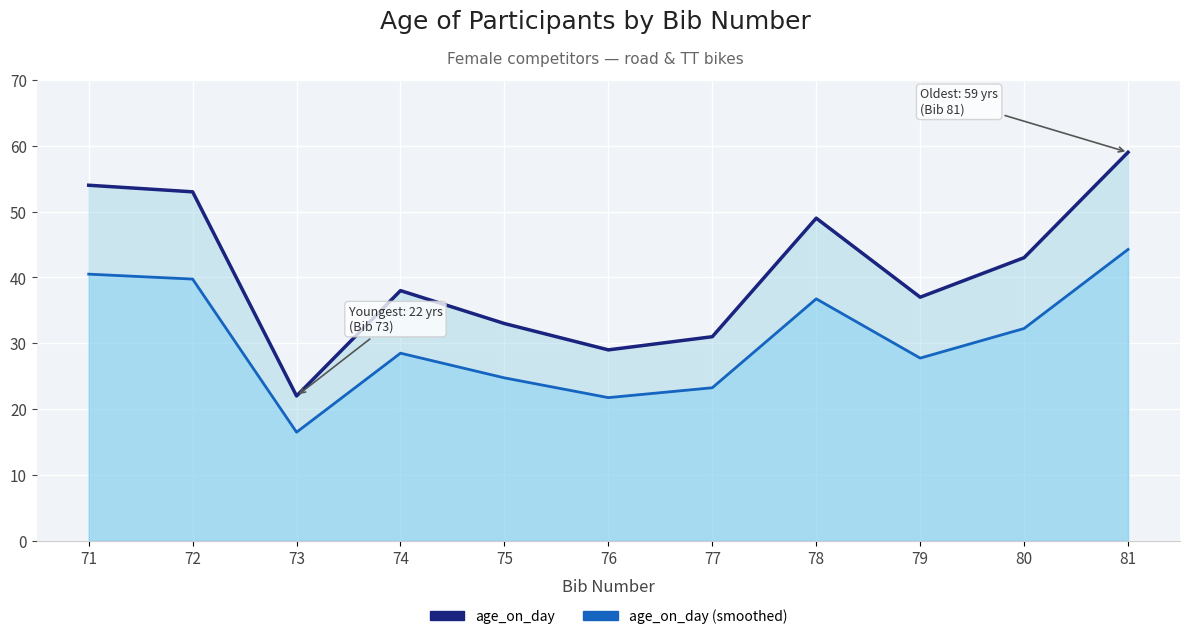

At 77, list the series in order from smallest to largest.

age_on_day (smoothed), age_on_day